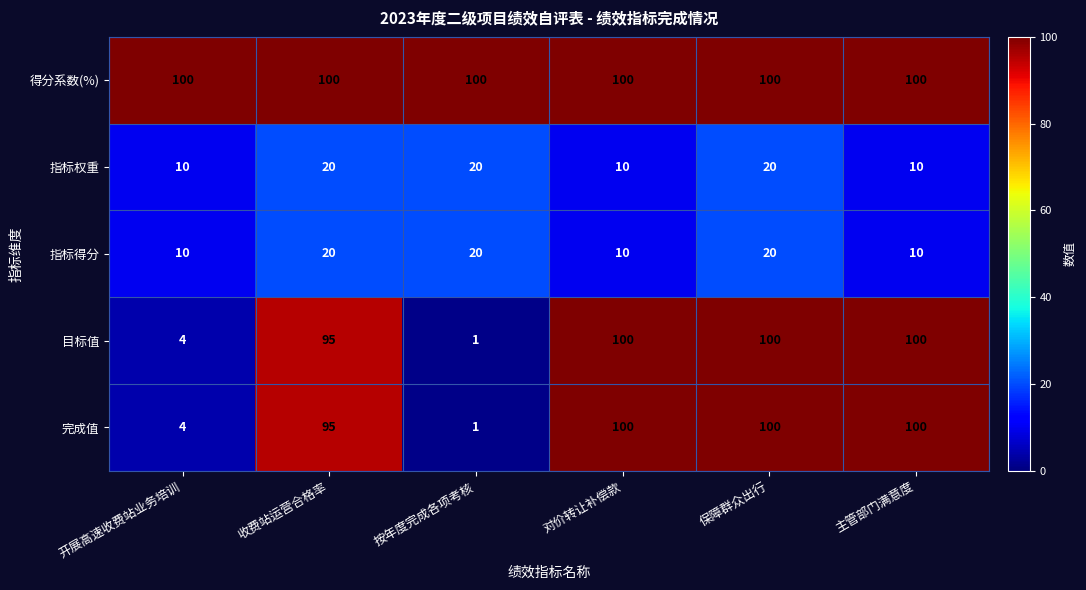

What is the maximum value for 得分系数(%)?

100